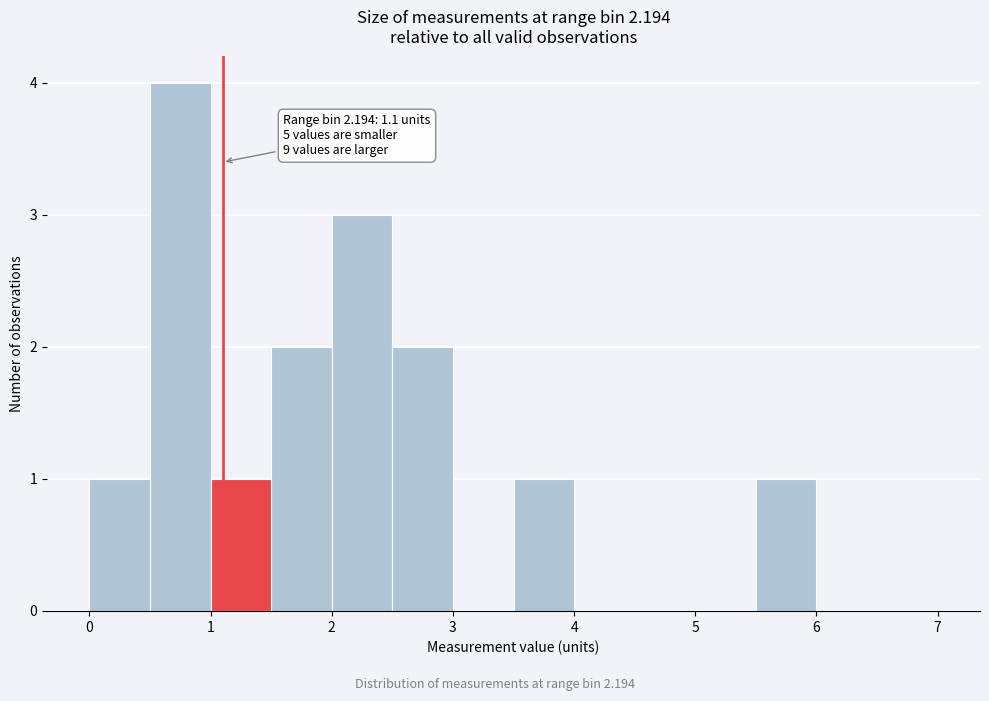

Which range on the x-axis has the tallest bar?

0.5 to 1.0